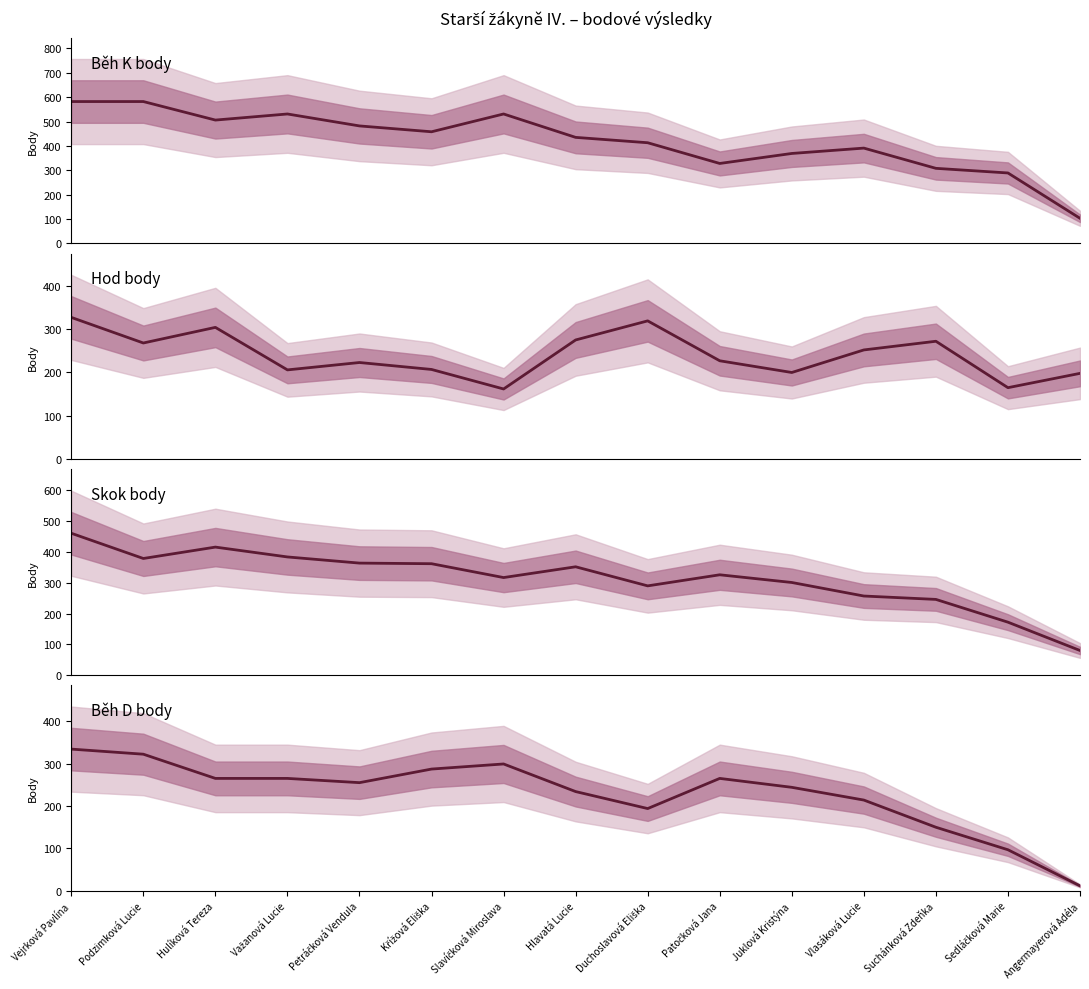

What is the label of the 15th point from the right?

Vejrková Pavlína